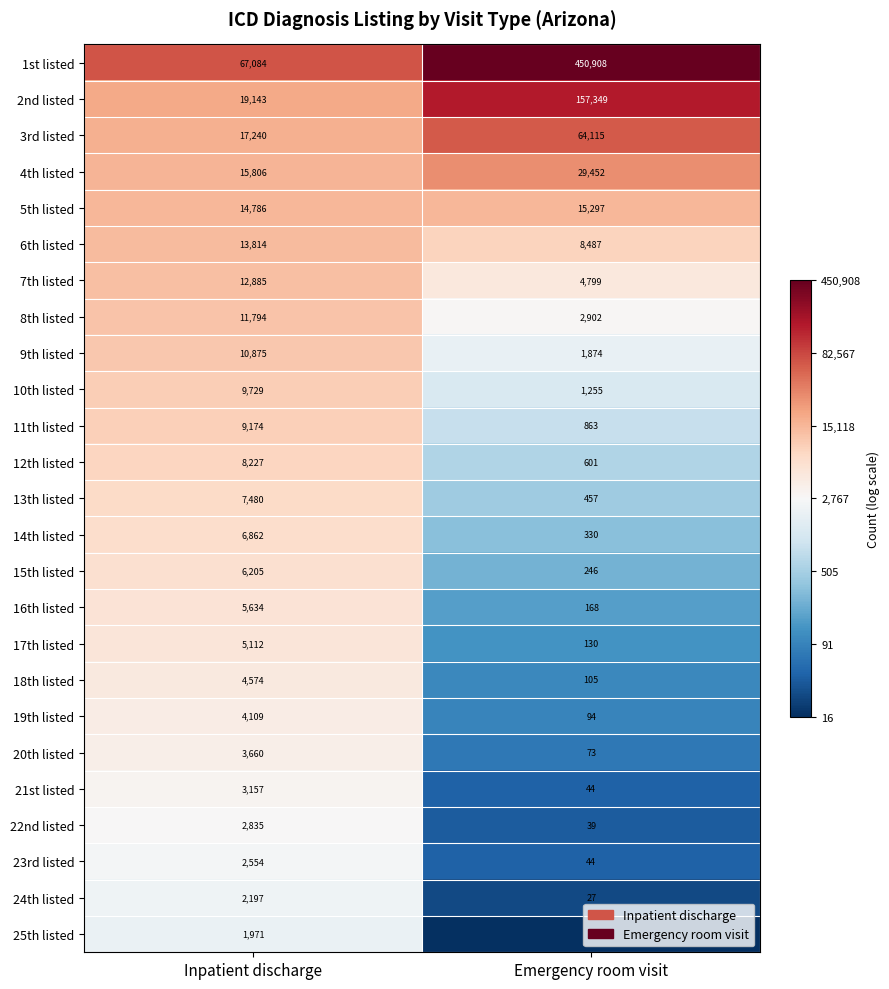

What is the minimum value shown in the chart?

16